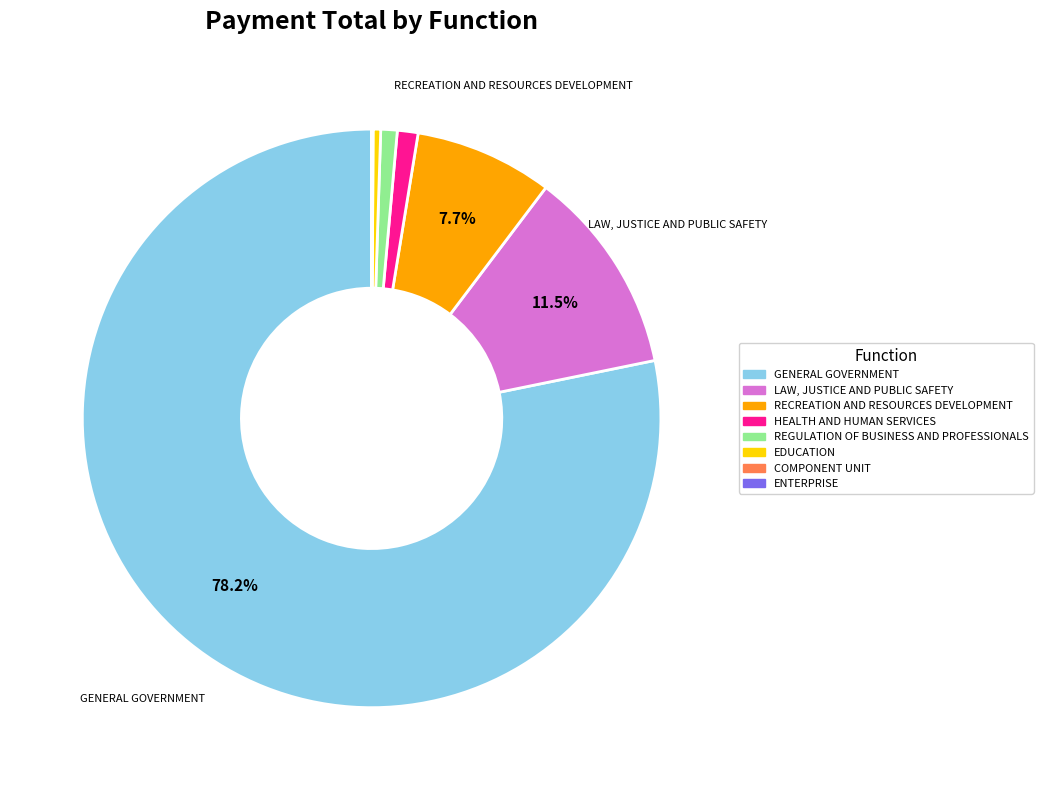

Which category has the biggest portion of the pie?

GENERAL GOVERNMENT